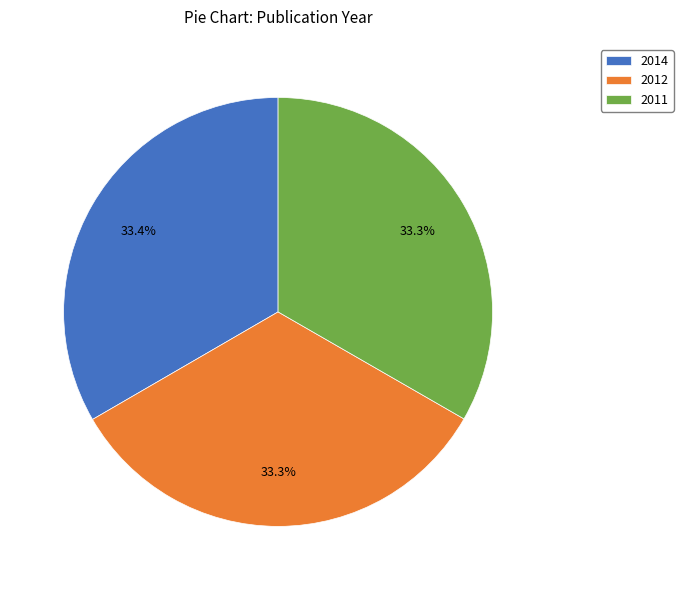

To the nearest percent, what is the combined percentage of 2012 and 2011?

67%